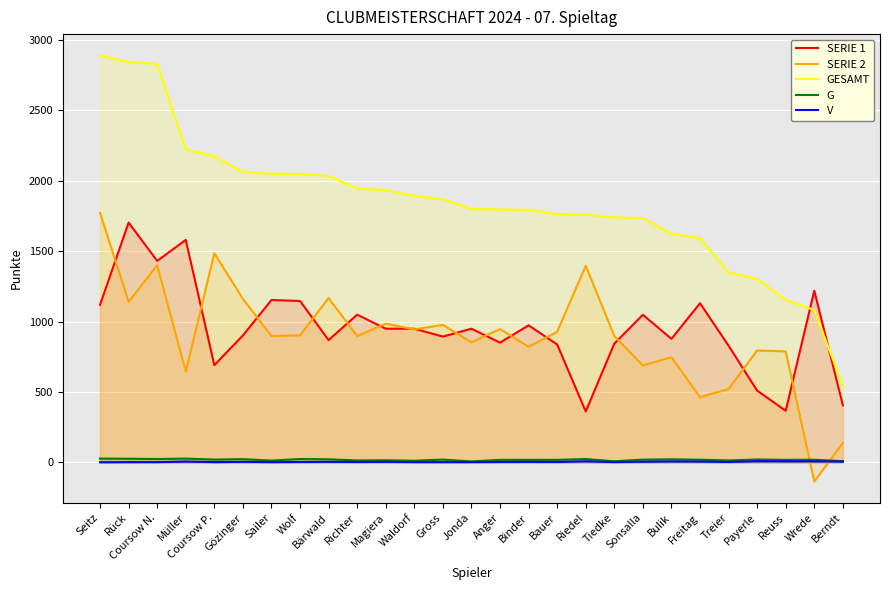

Which series has the largest total across all categories?

GESAMT